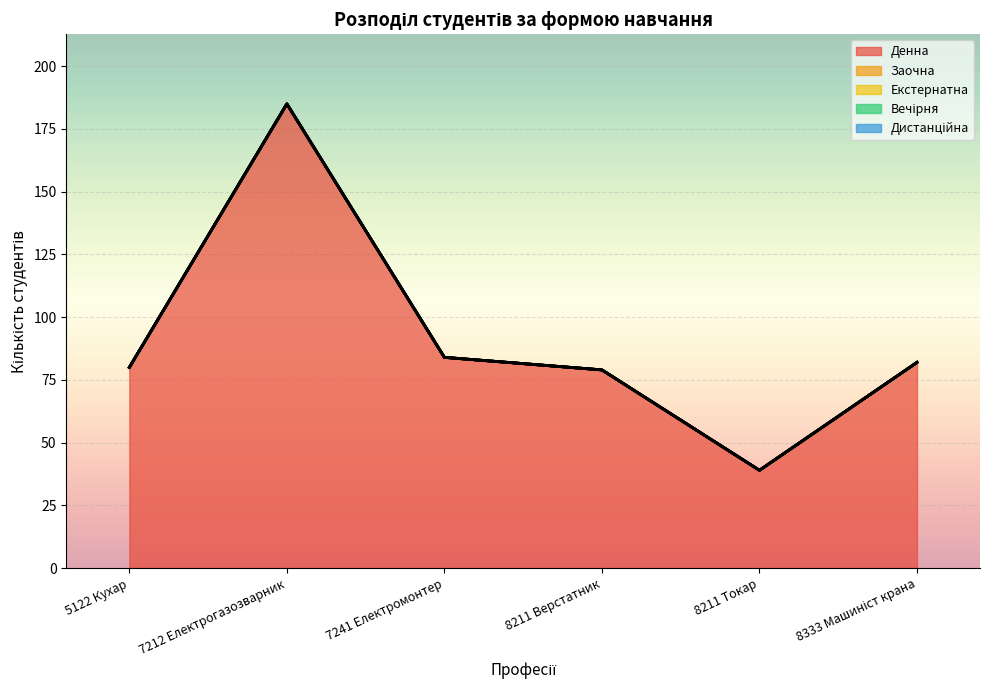

True or false: Вечірня and Екстернатна cross at least once.

False